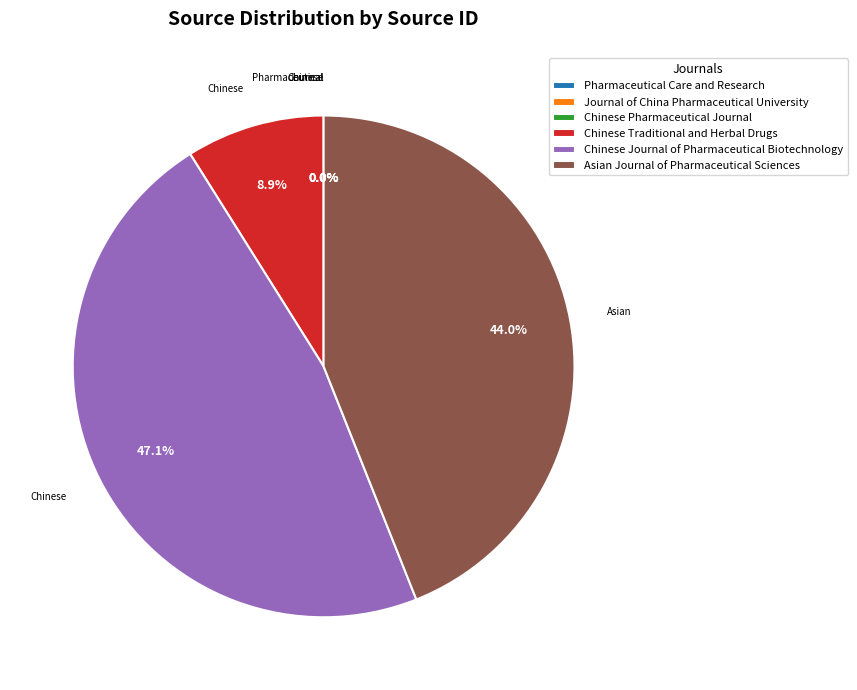

To the nearest percent, what portion does Asian Journal of Pharmaceutical Sciences represent?

44%